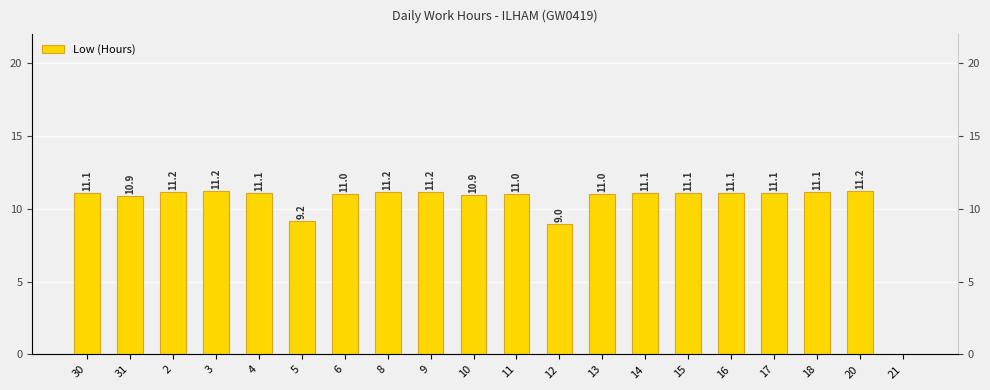

What is the value of the 16th bar from the left?

11.1